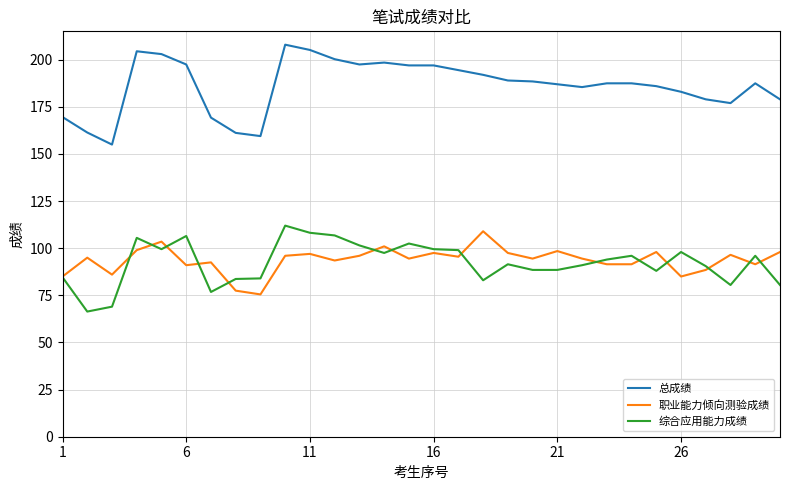

Count the number of data series in this chart.

3